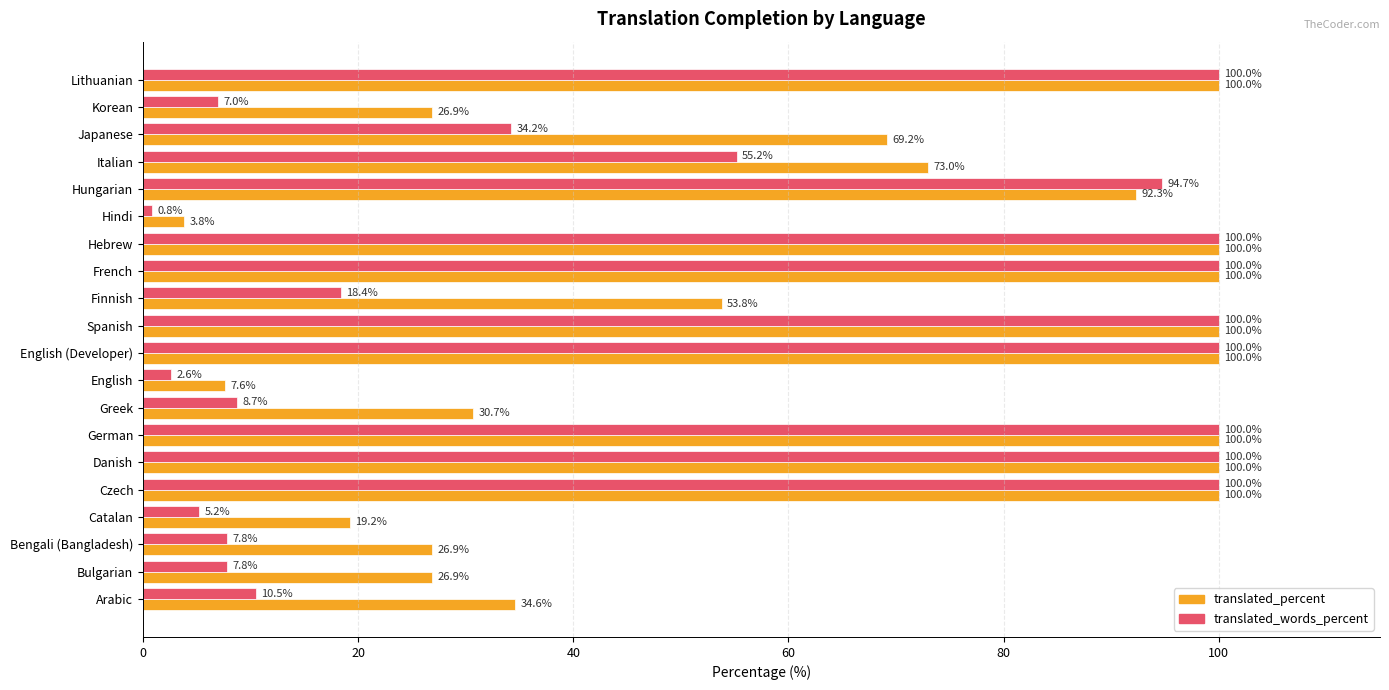

Is it true that translated_percent equals 100.0 at Hebrew?

True